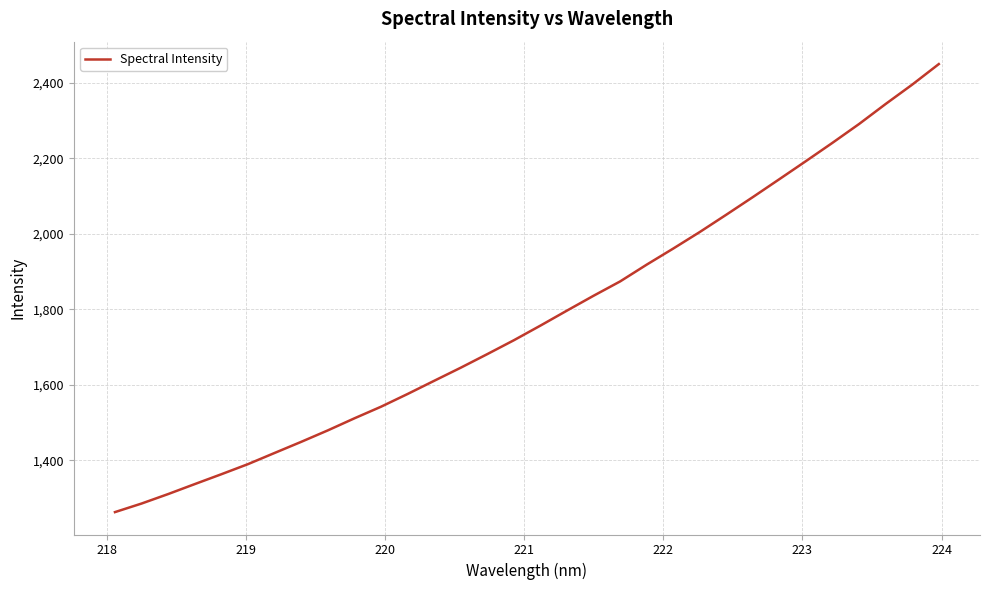

What is the maximum value shown in the chart?

2449.5